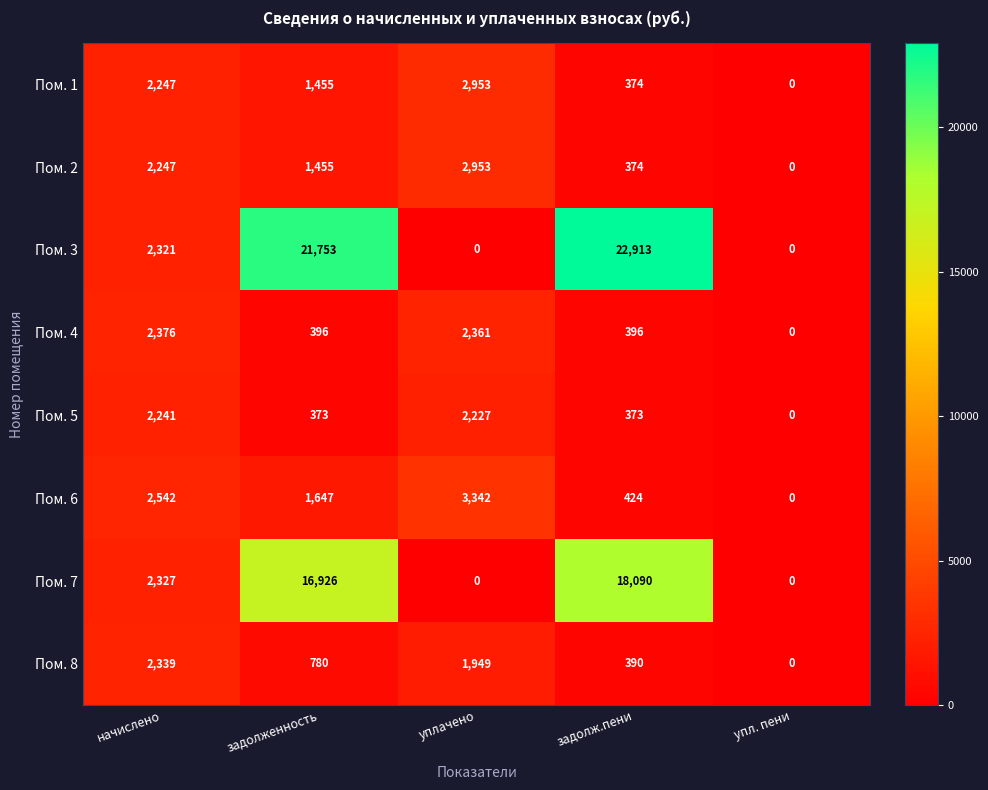

What is the average value of the Пом. 3 series?

9397